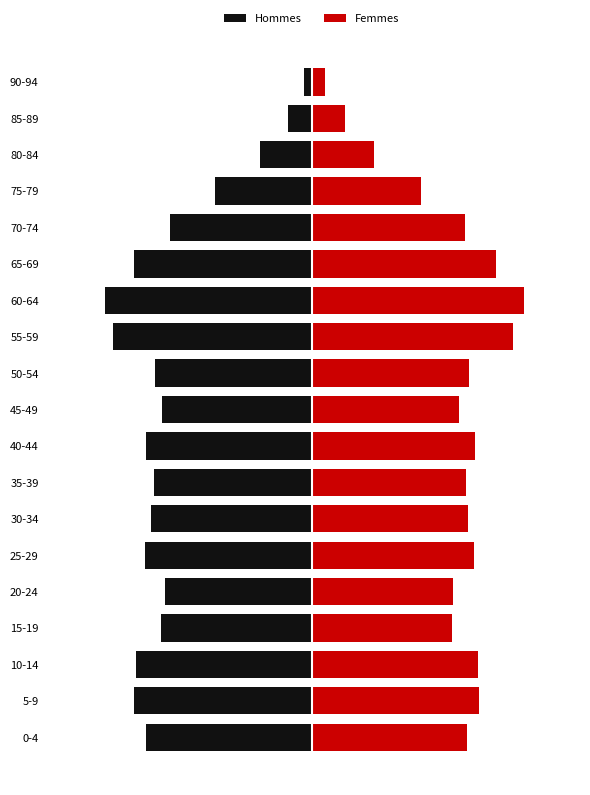

Rank the series by their maximum value, from highest to lowest.

Femmes, Hommes